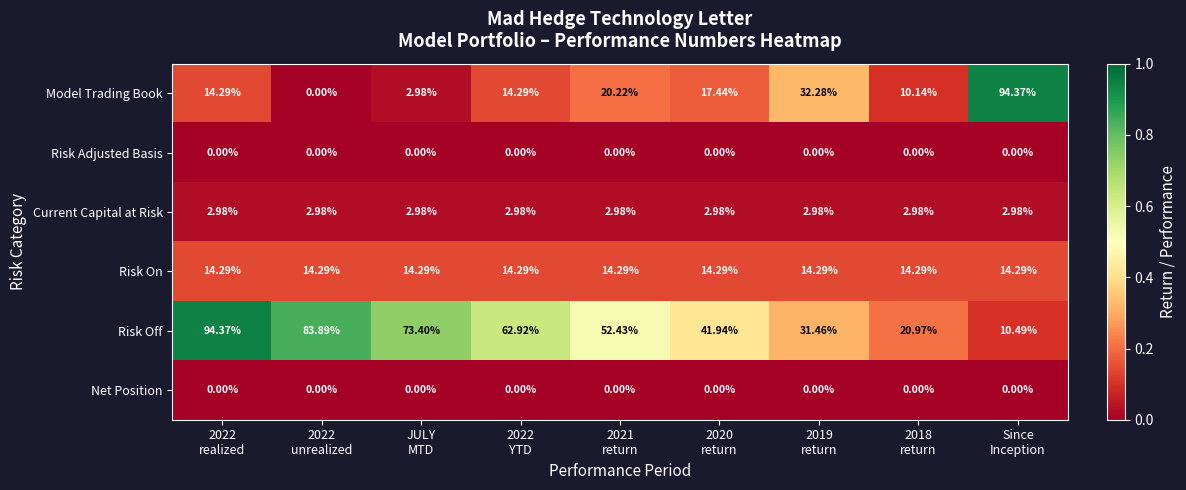

At which category is the sum across all series the highest?

2022
realized